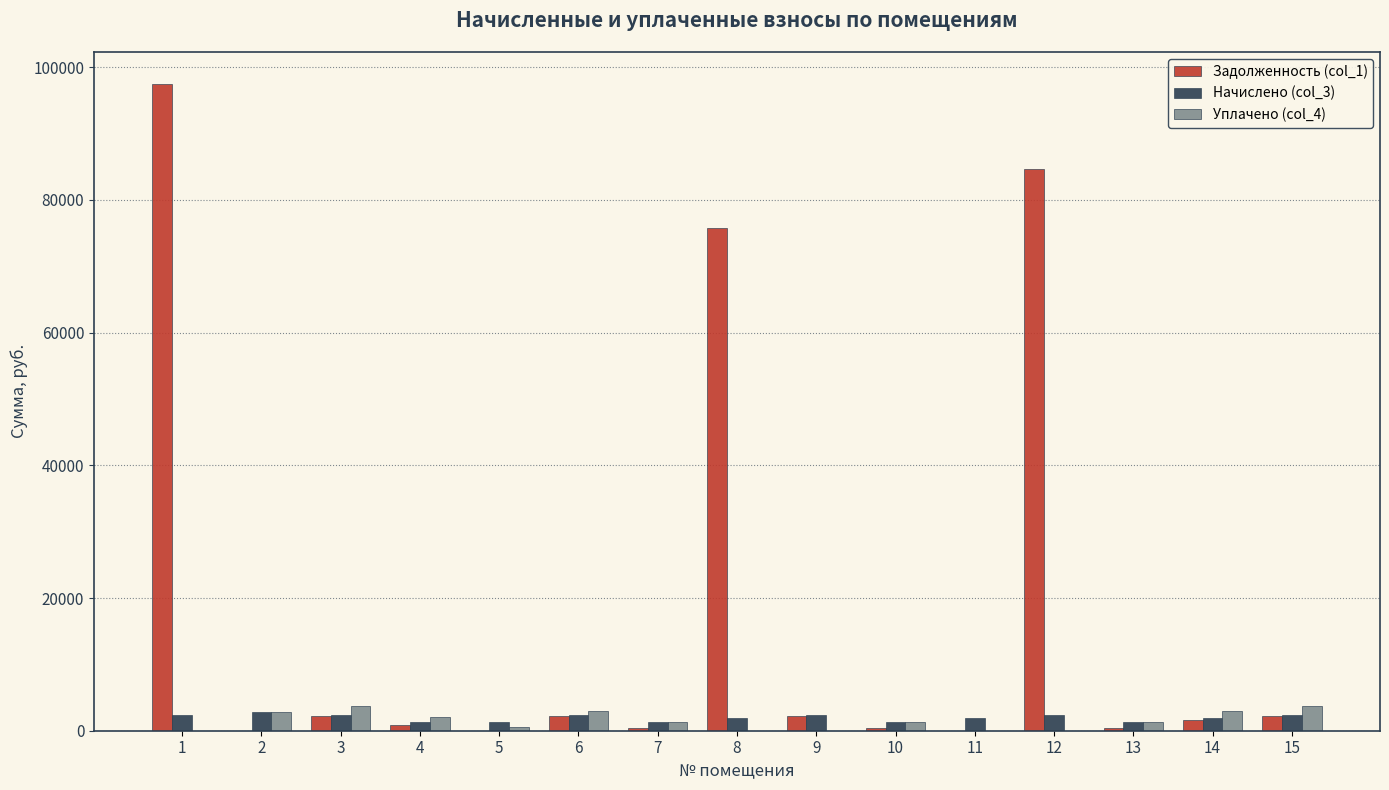

Does the chart contain stacked bars?

No